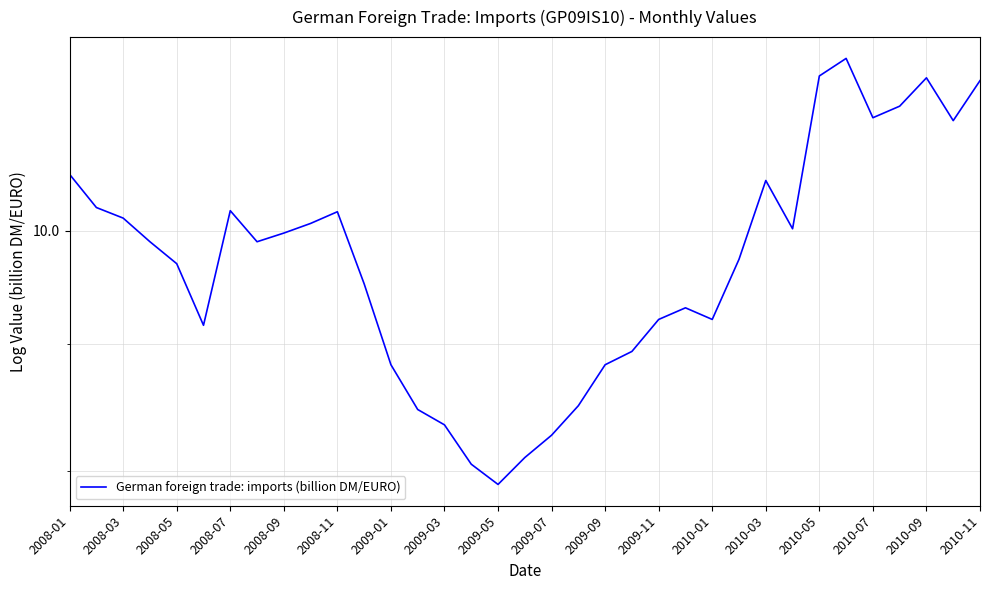

What is the average value?

9.8